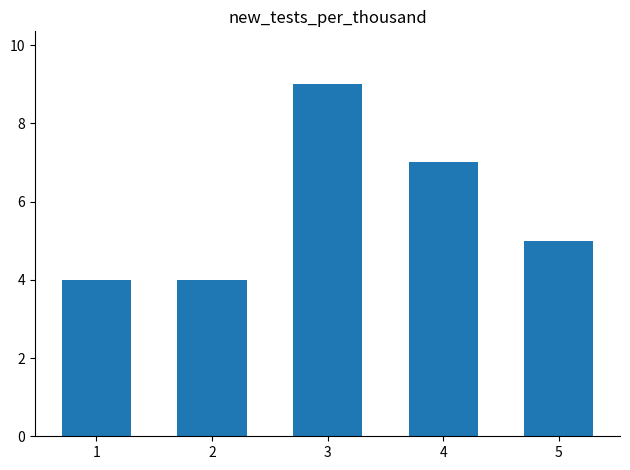

What is the maximum value shown in the chart?

9